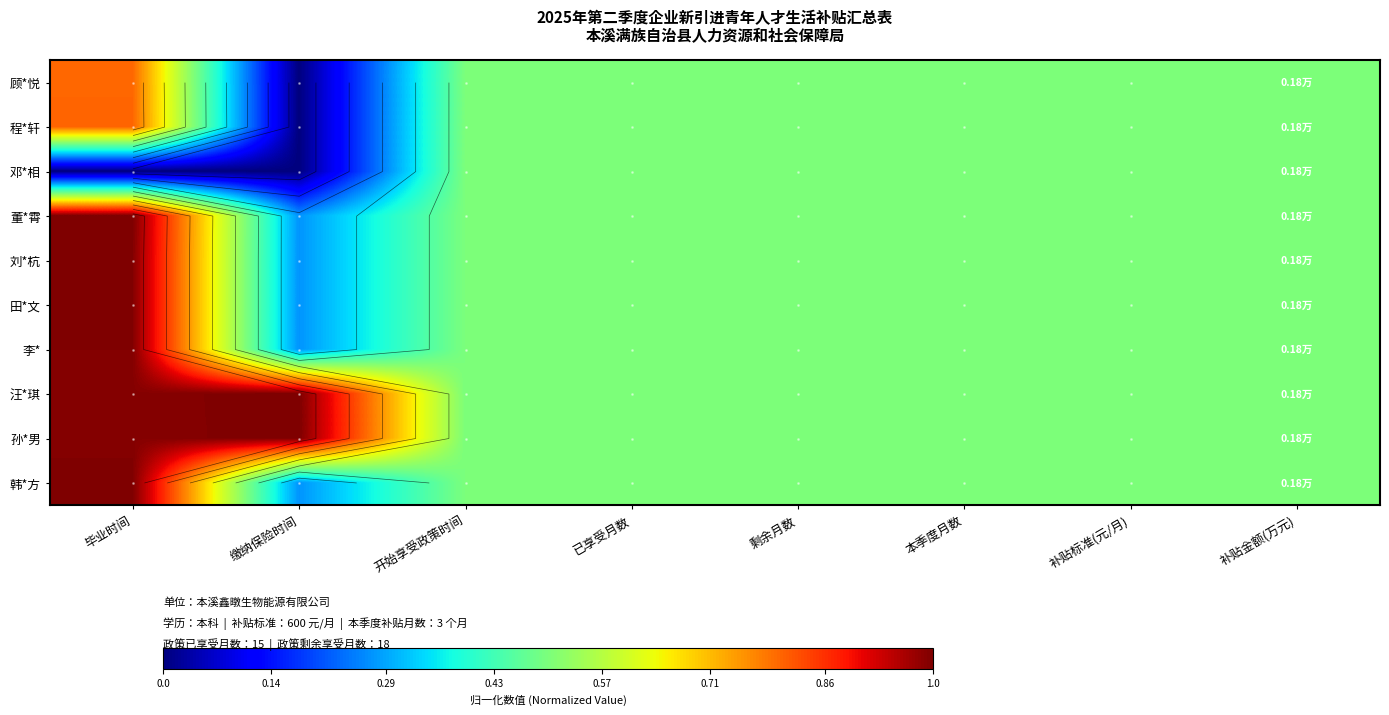

Which category has the lowest value in the 刘*杭 series?

缴纳保险时间